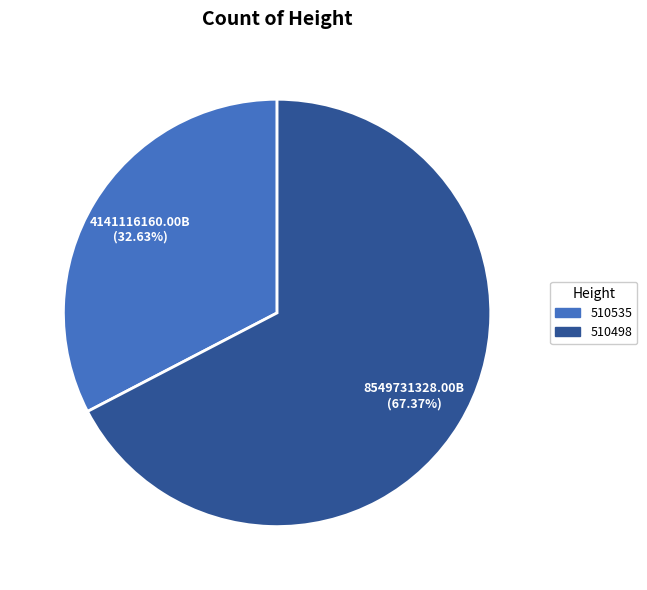

Which has a higher value, 510498 or 510535?

510498